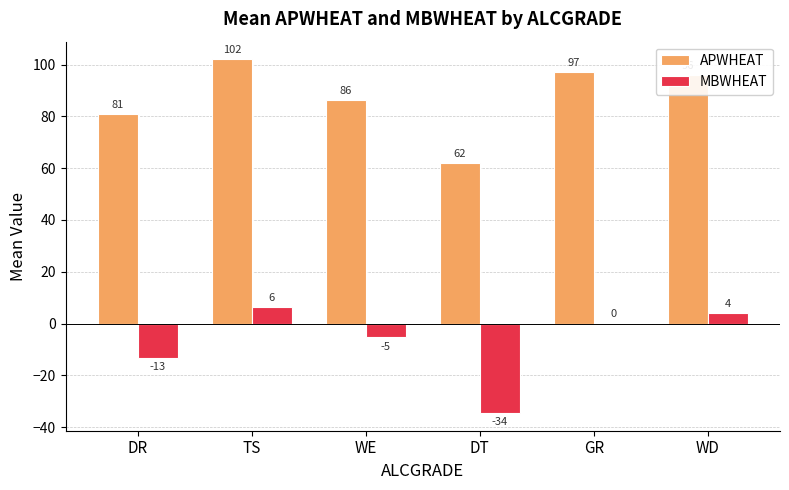

What is the approximate value of MBWHEAT at DR?

-13.1